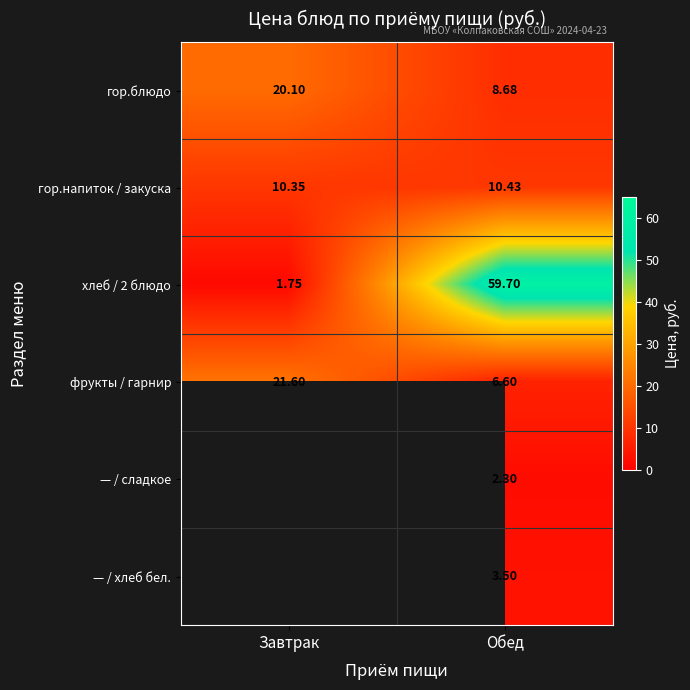

Is it true that гор.блюдо equals 12.0 at Завтрак?

False